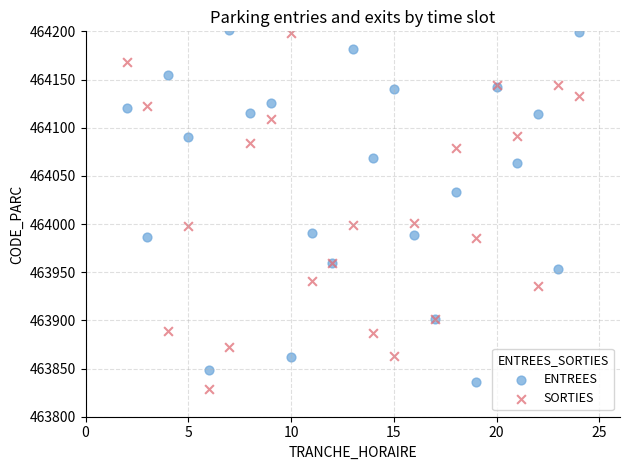

What is the X range (max minus min) for the scatter plot?

22.0